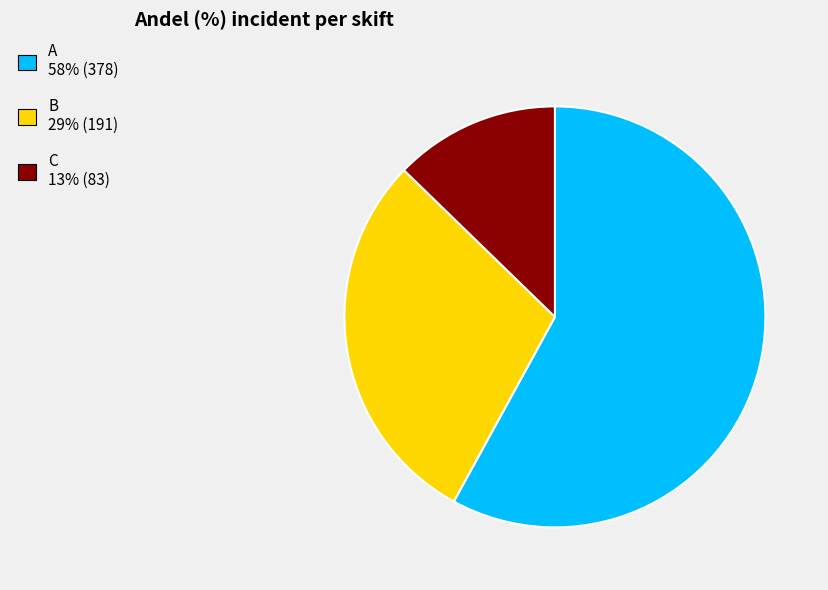

Does any single category account for the majority?

Yes